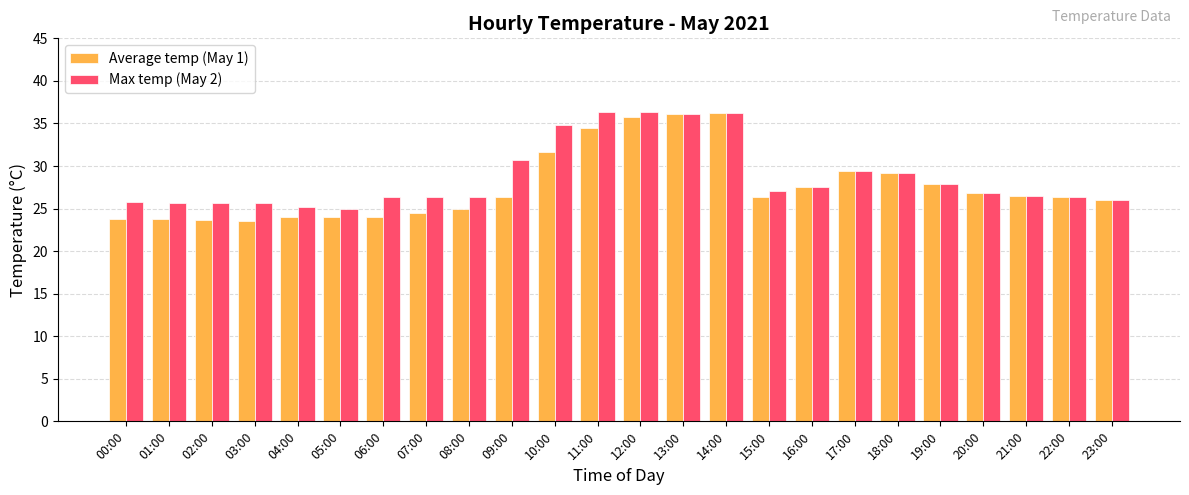

What is the value of the Average temp (May 1) bar at the 14th from the left?

36.1